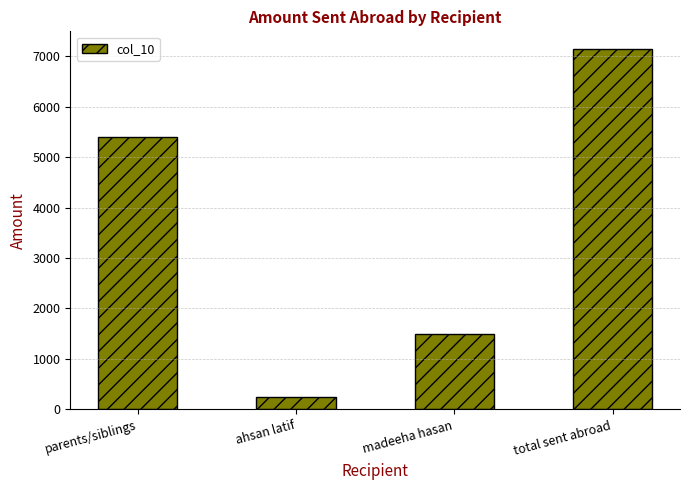

The value at parents/siblings is 5392.4. True or false?

True